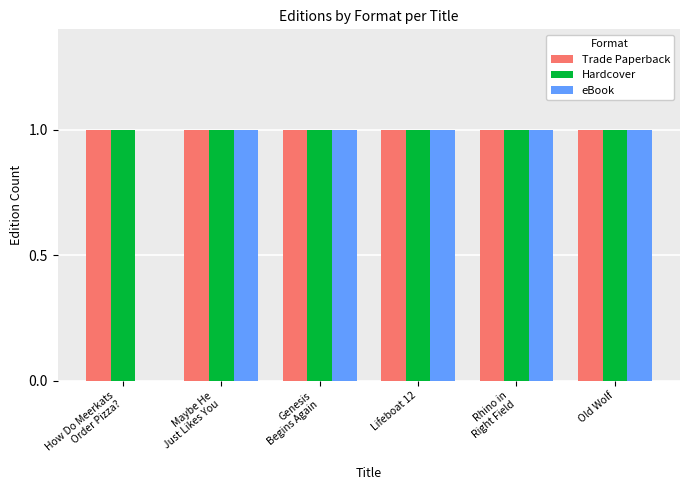

What is the approximate value of Trade Paperback at Rhino in
Right Field?

1